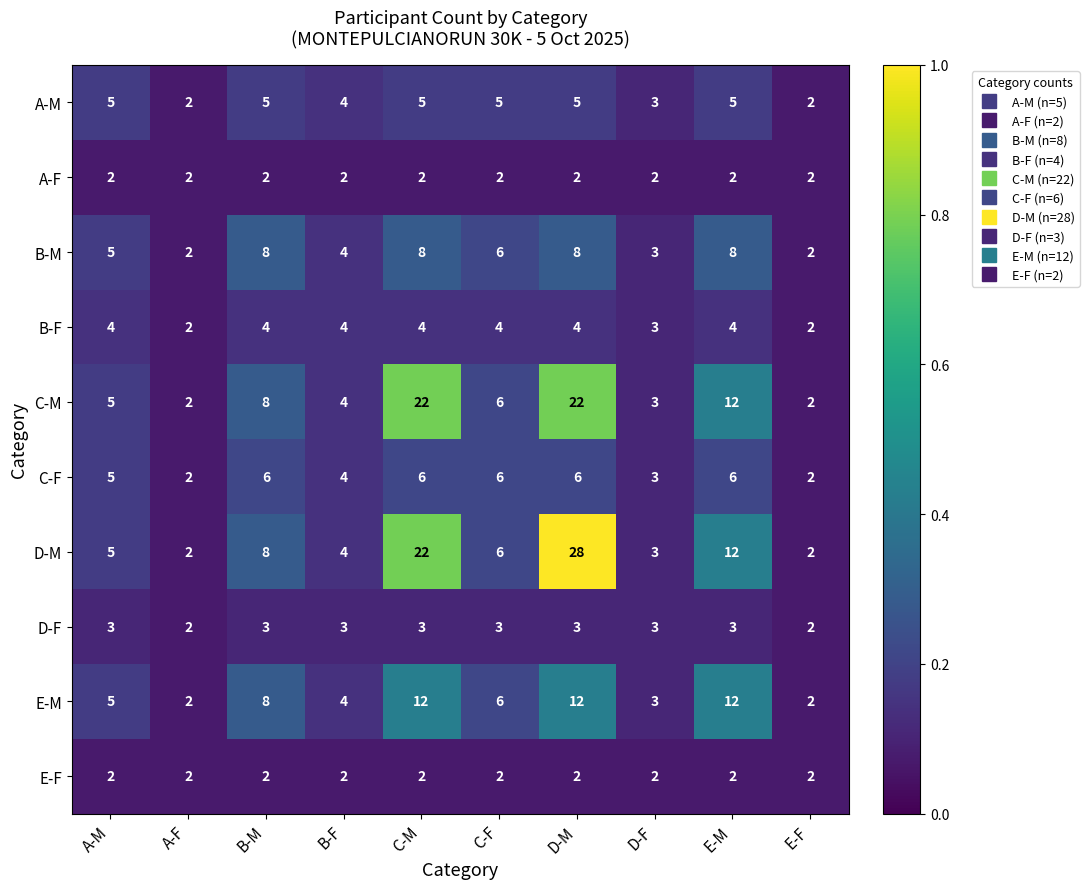

What is the total value across all series at A-F?

20